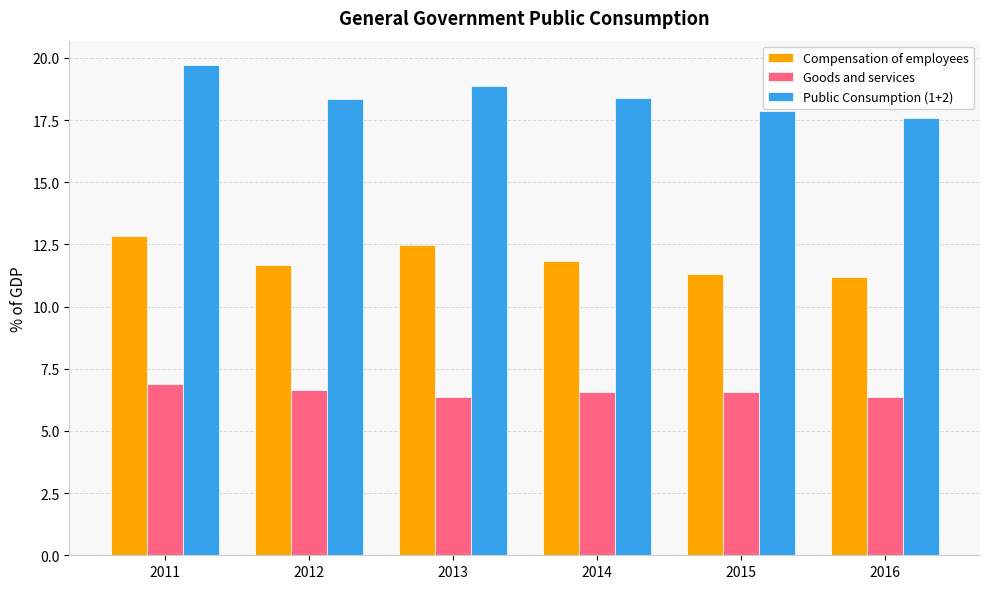

How many data points in Public Consumption (1+2) are less than 18?

2